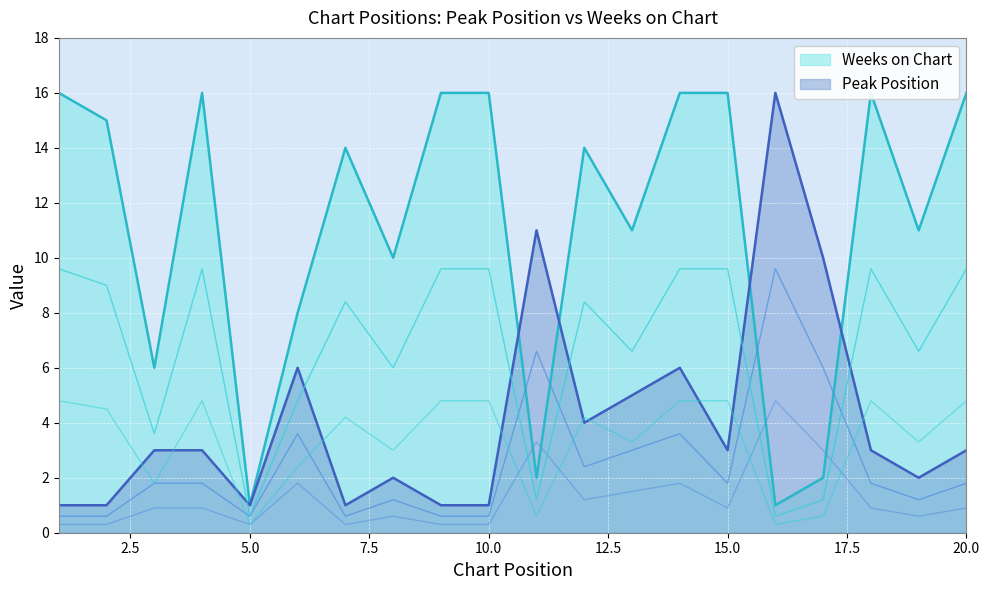

What is the sum of all Weeks on Chart values?

223